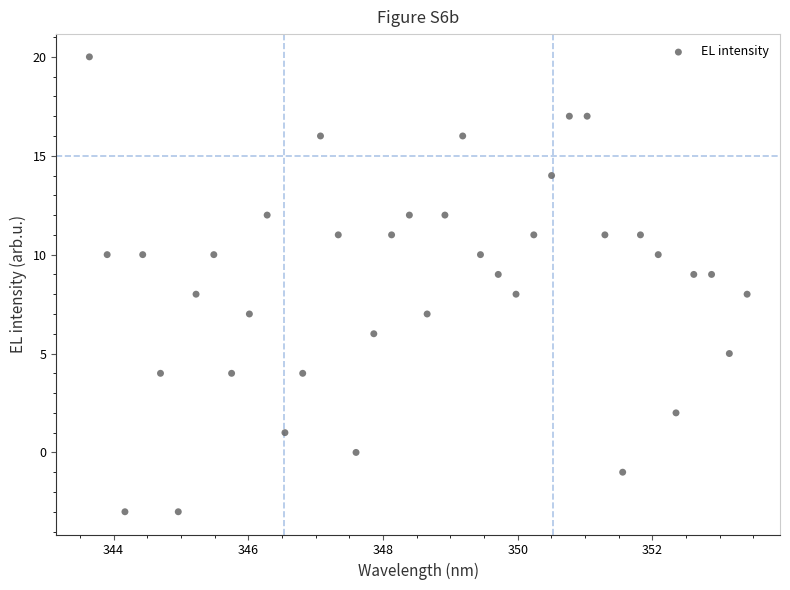

What is the range of Y values (max minus min)?

23